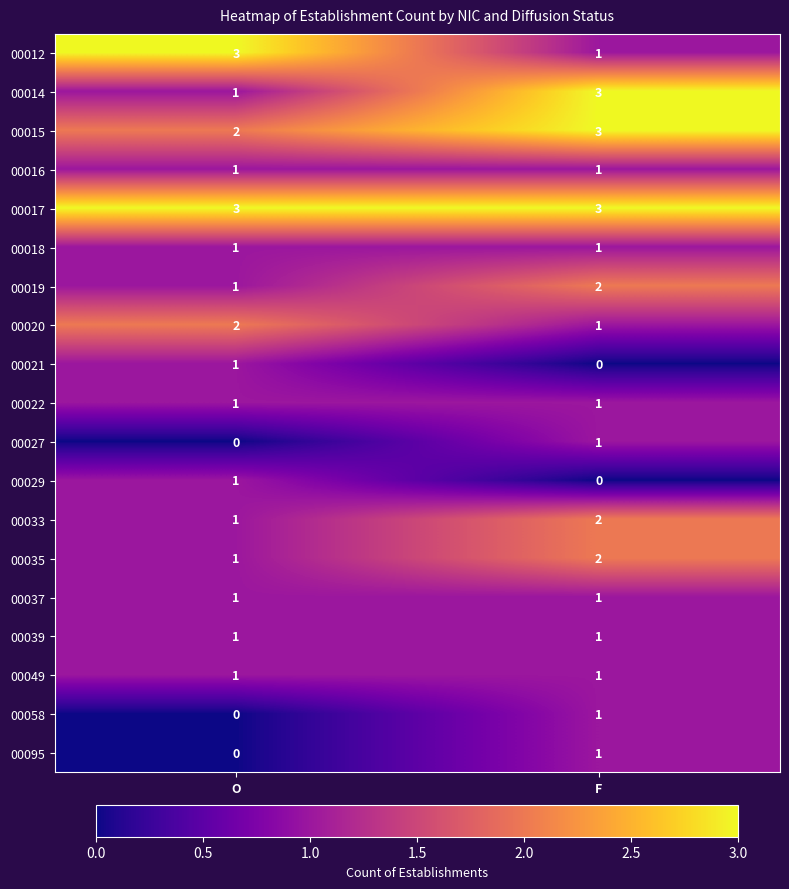

Is it true that 00014 equals 3 at F?

True